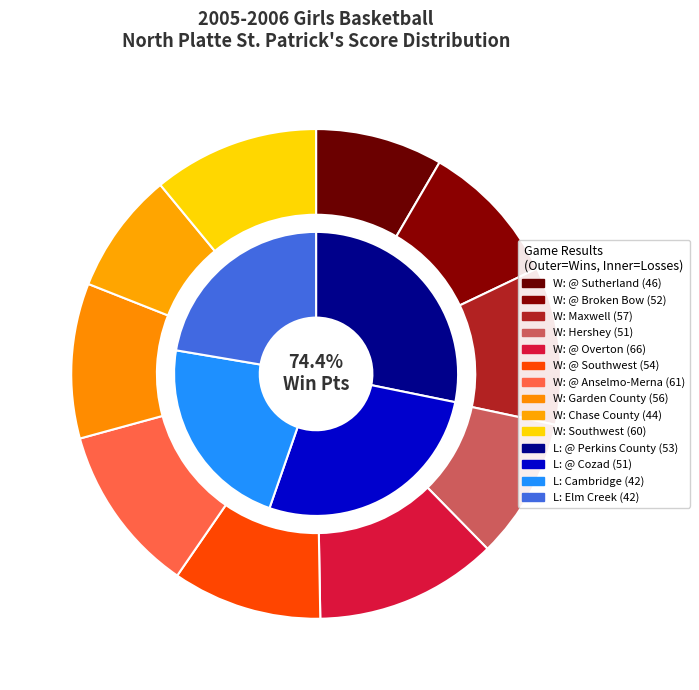

Is the sum of @ Cozad and Maxwell greater than half?

No